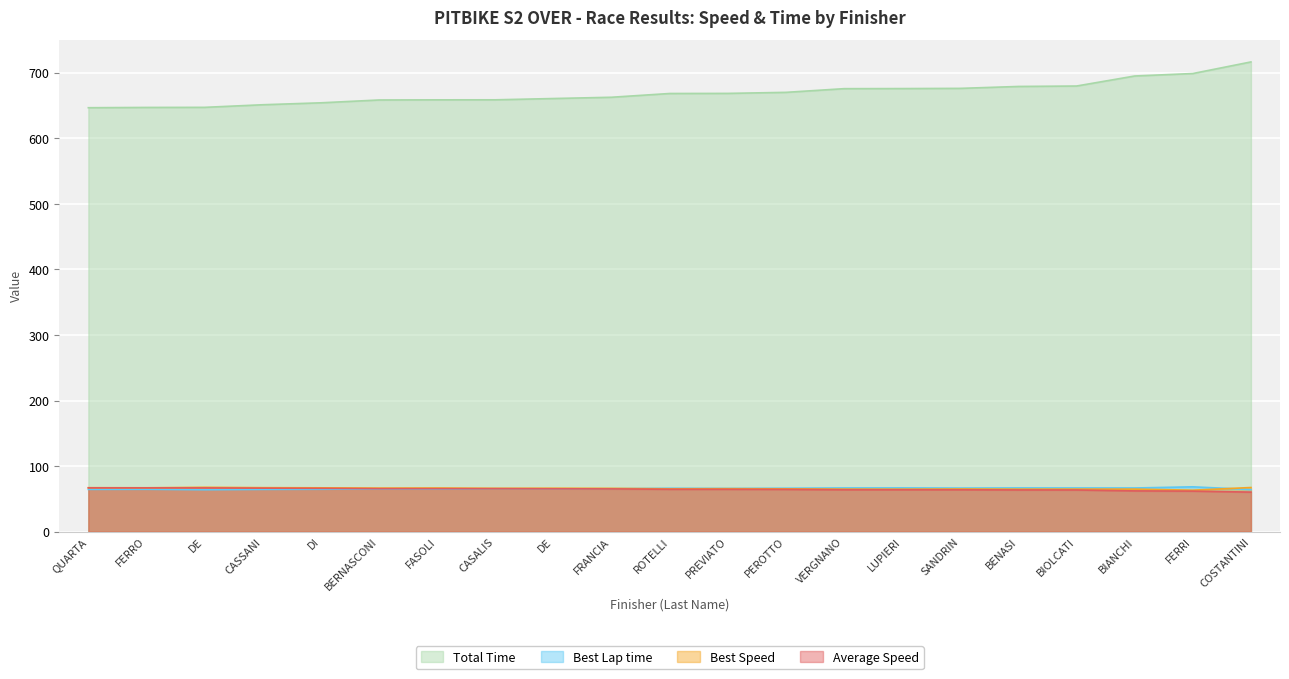

List the labels in order of Average Speed value, smallest first.

COSTANTINI, FERRI, BIANCHI, BIOLCATI, BENASI, SANDRIN, LUPIERI, VERGNANO, PEROTTO, PREVIATO, ROTELLI, FRANCIA, DE, CASALIS, FASOLI, BERNASCONI, DI, CASSANI, DE, FERRO, QUARTA